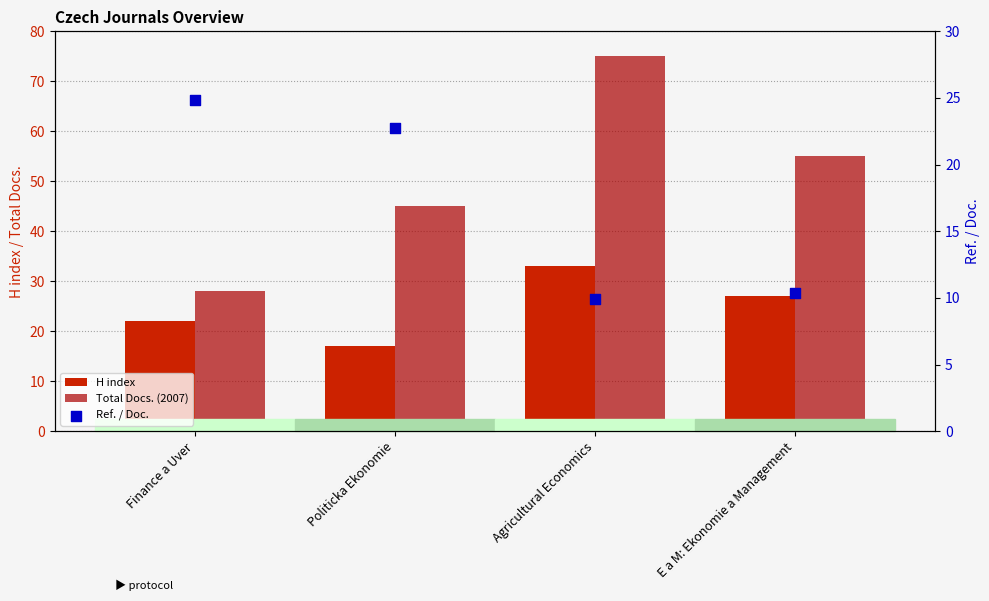

Which series has the largest Y range (max minus min)?

Total Docs. (2007)